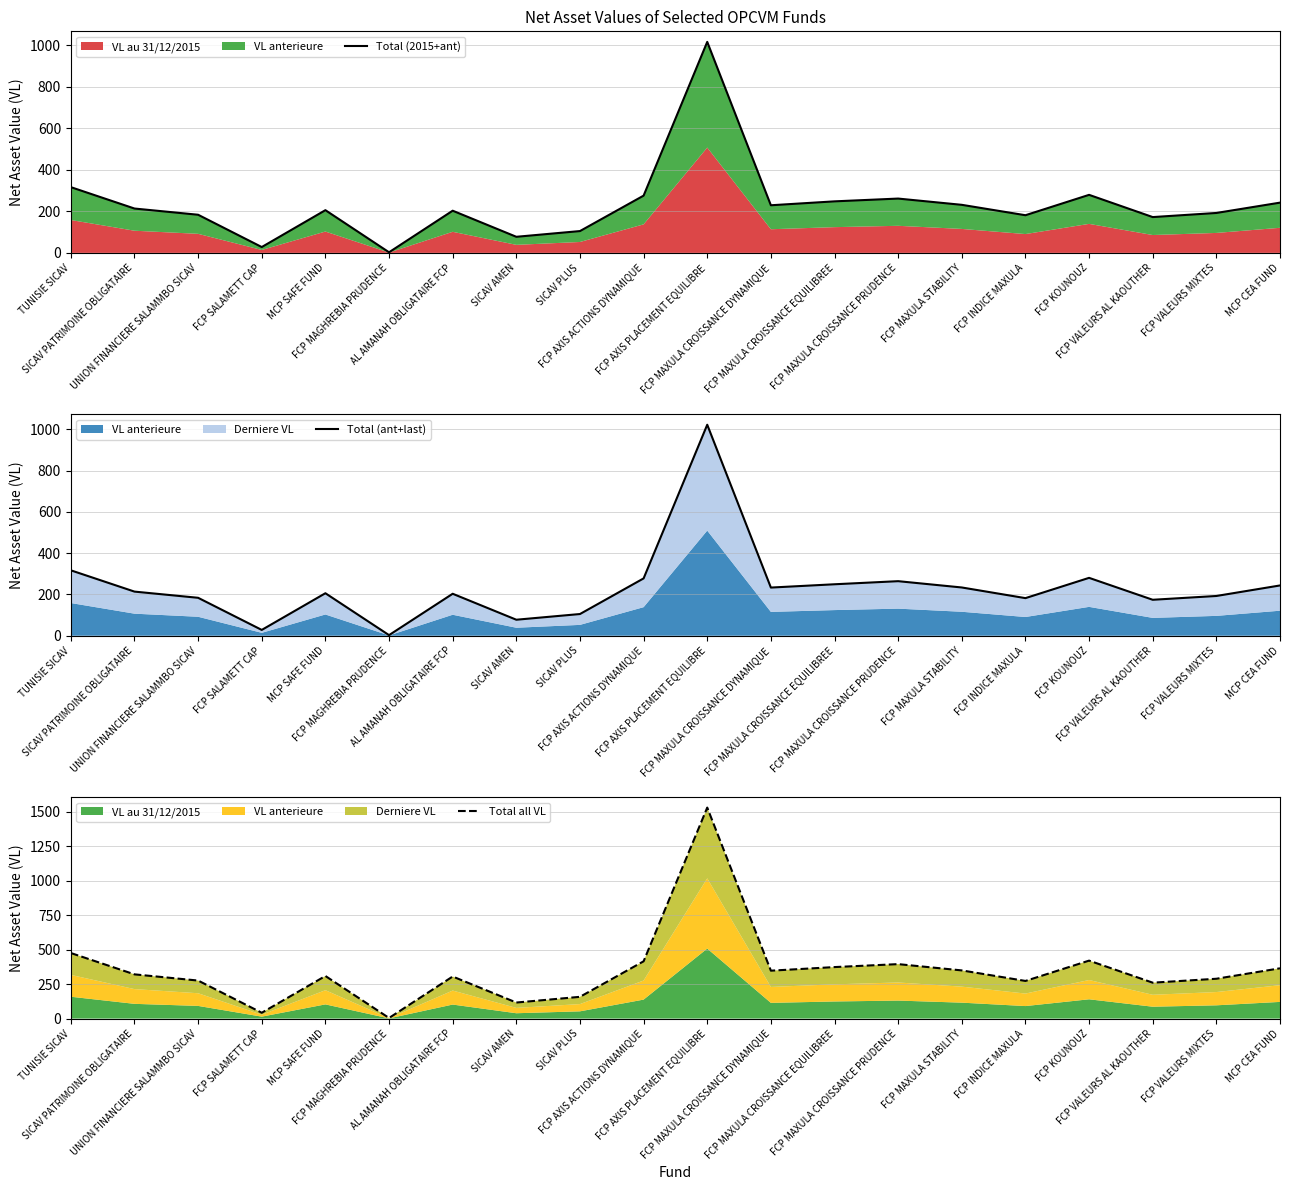

What is the sum of the Total all VL values at FCP SALAMETT CAP and FCP MAXULA CROISSANCE DYNAMIQUE?

389.5